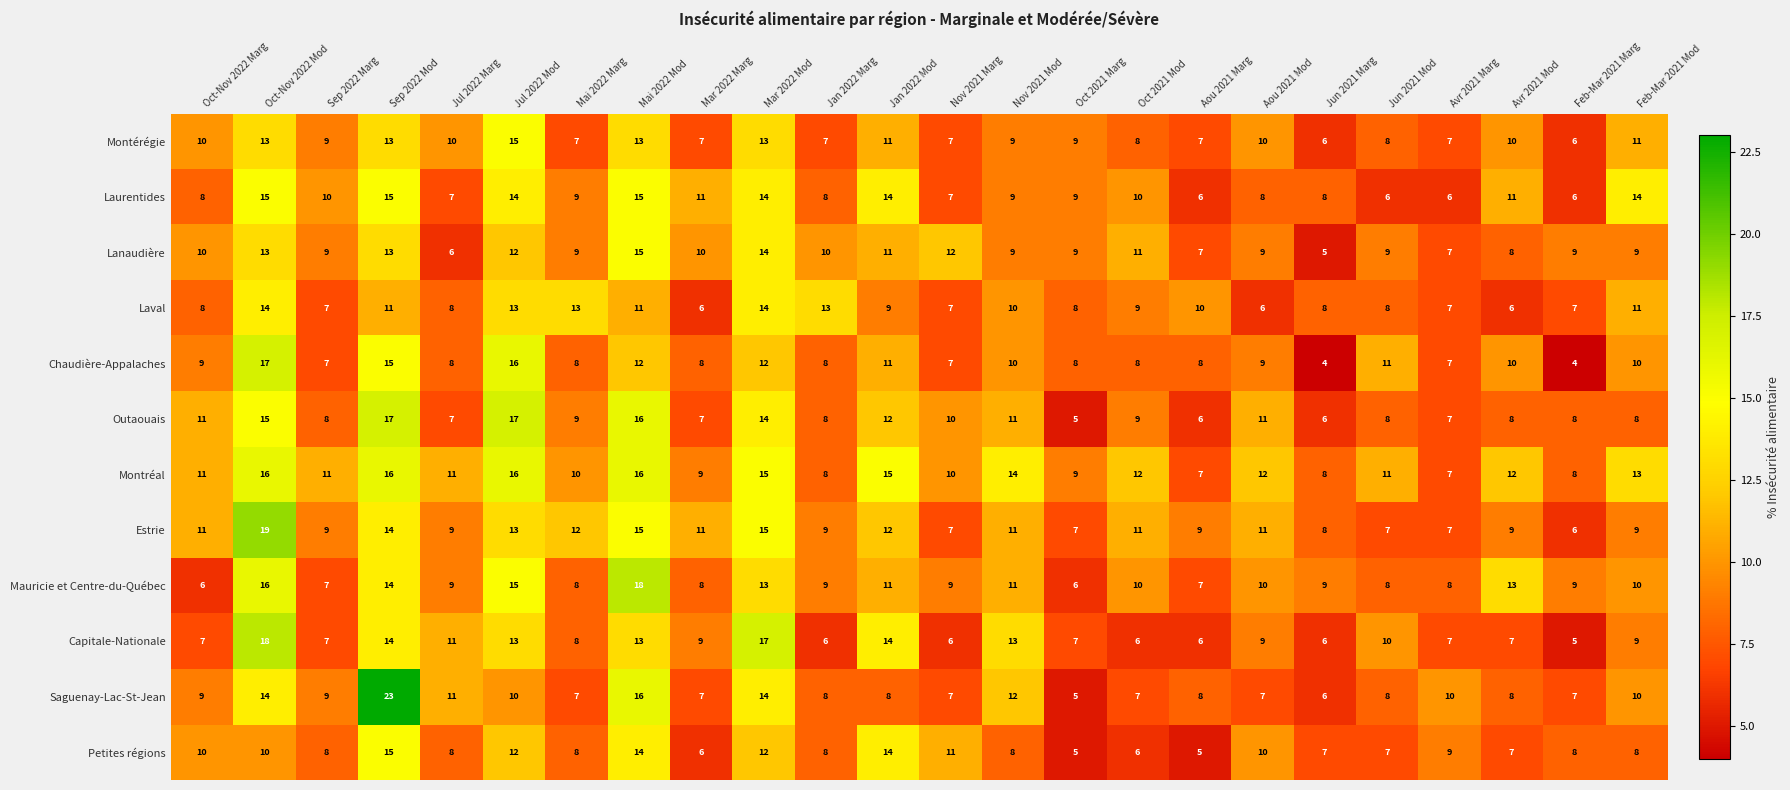

At how many categories does at least one series exceed 16?

5